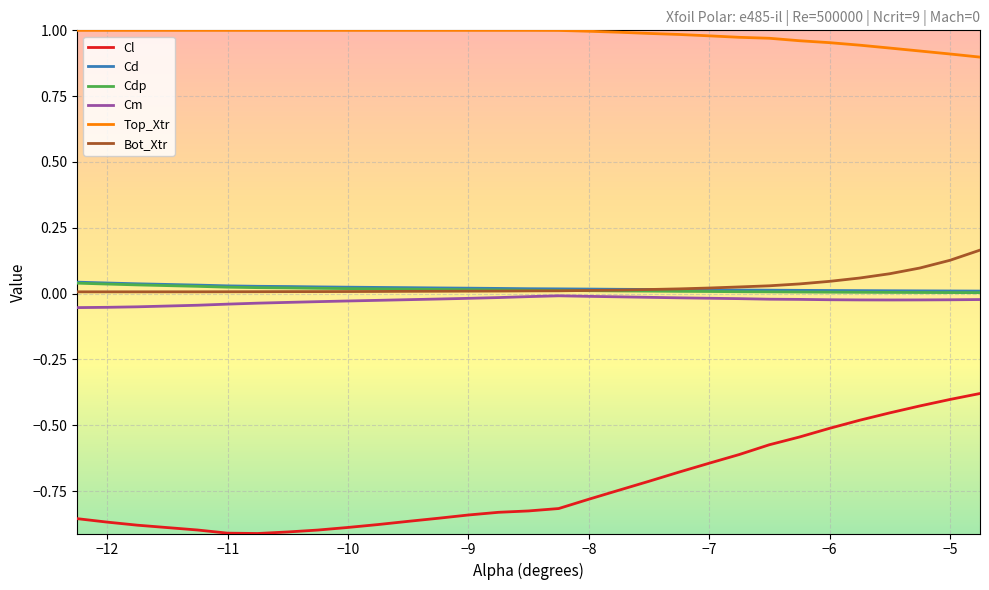

True or false: Cl and Cd intersect in this chart.

False